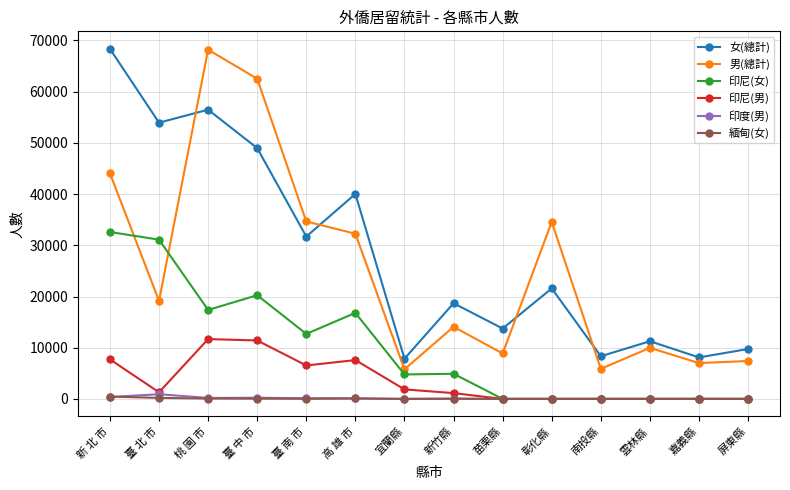

Is this an area chart (filled region under the line)?

No